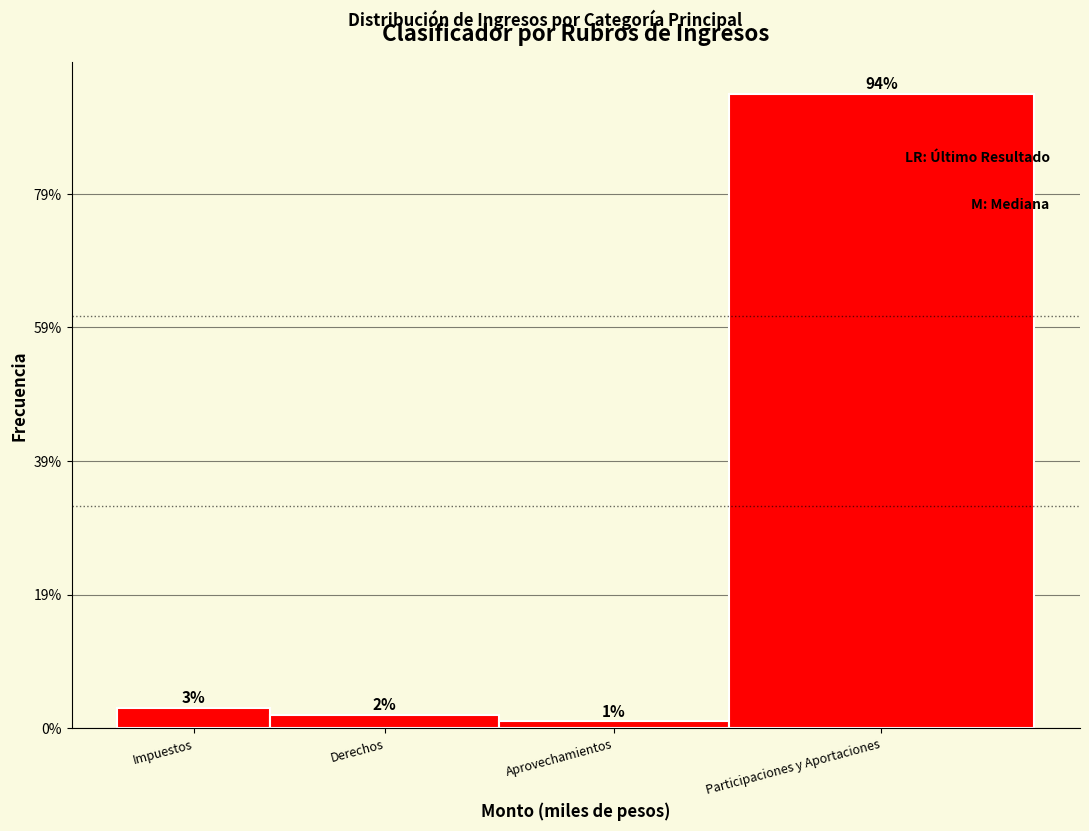

Does the chart contain any negative values?

No